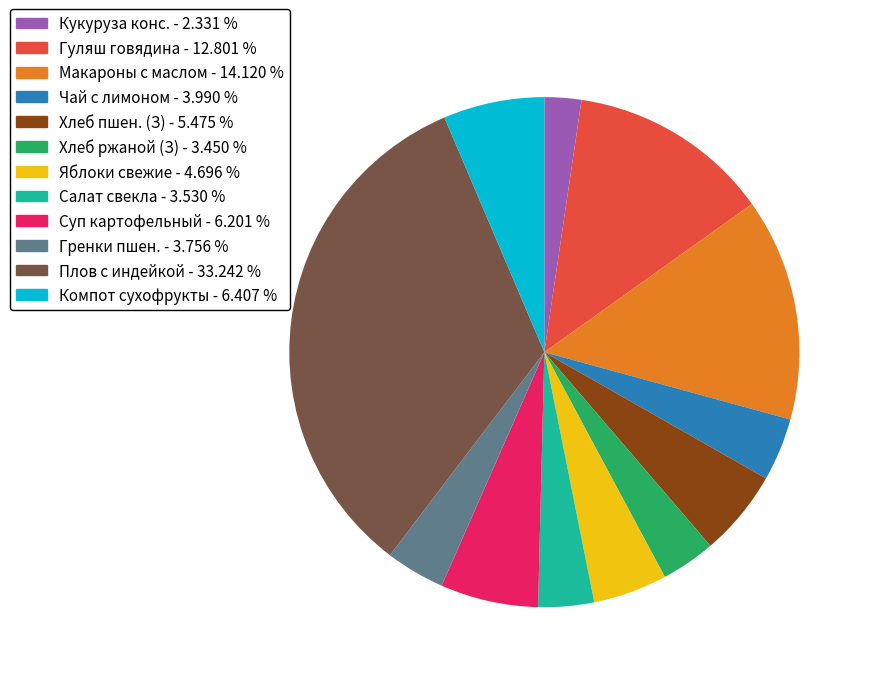

Does any single category account for the majority?

No